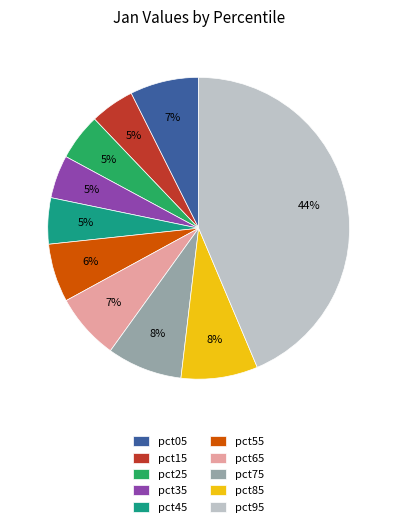

What is the largest slice in the pie chart?

pct95